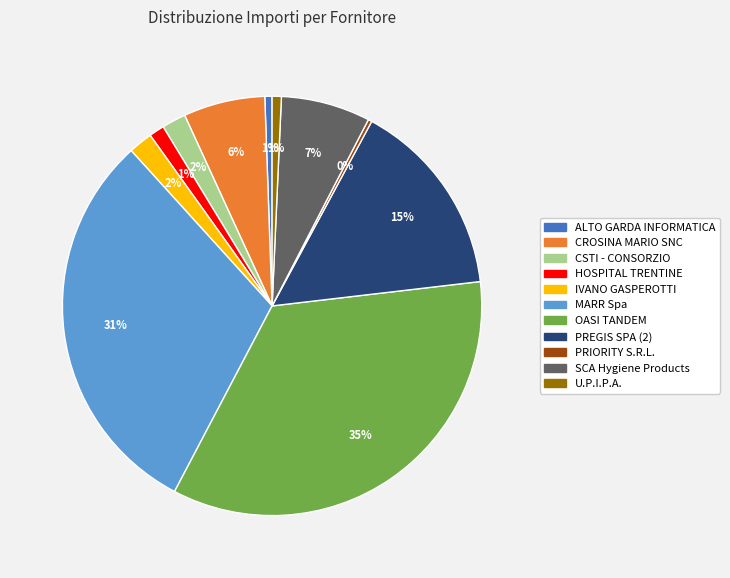

To the nearest percent, what portion does U.P.I.P.A. represent?

1%